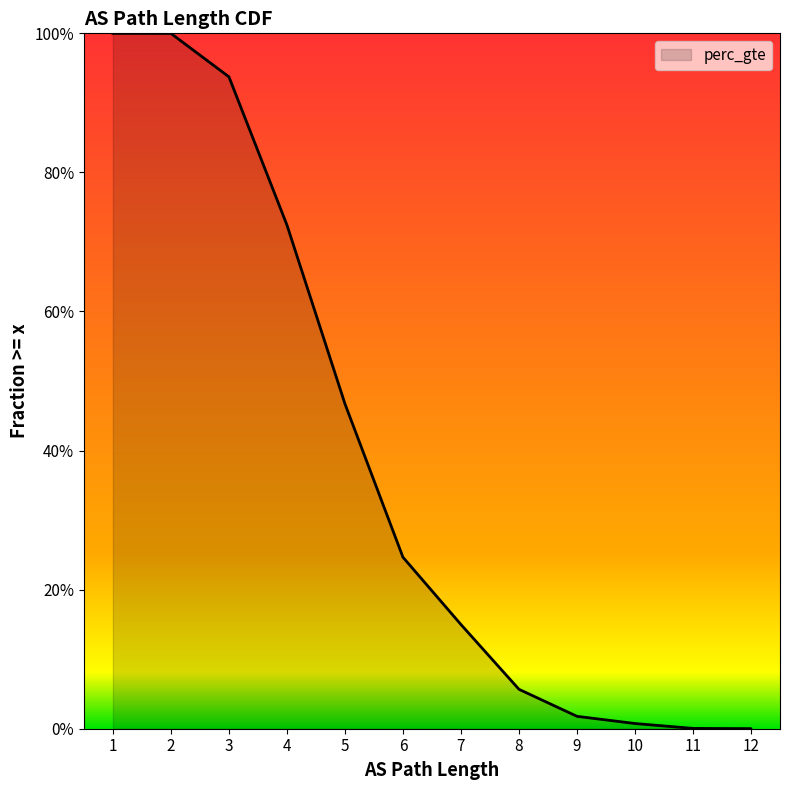

The chart shows a value of 1.6 at 2. True or false?

False